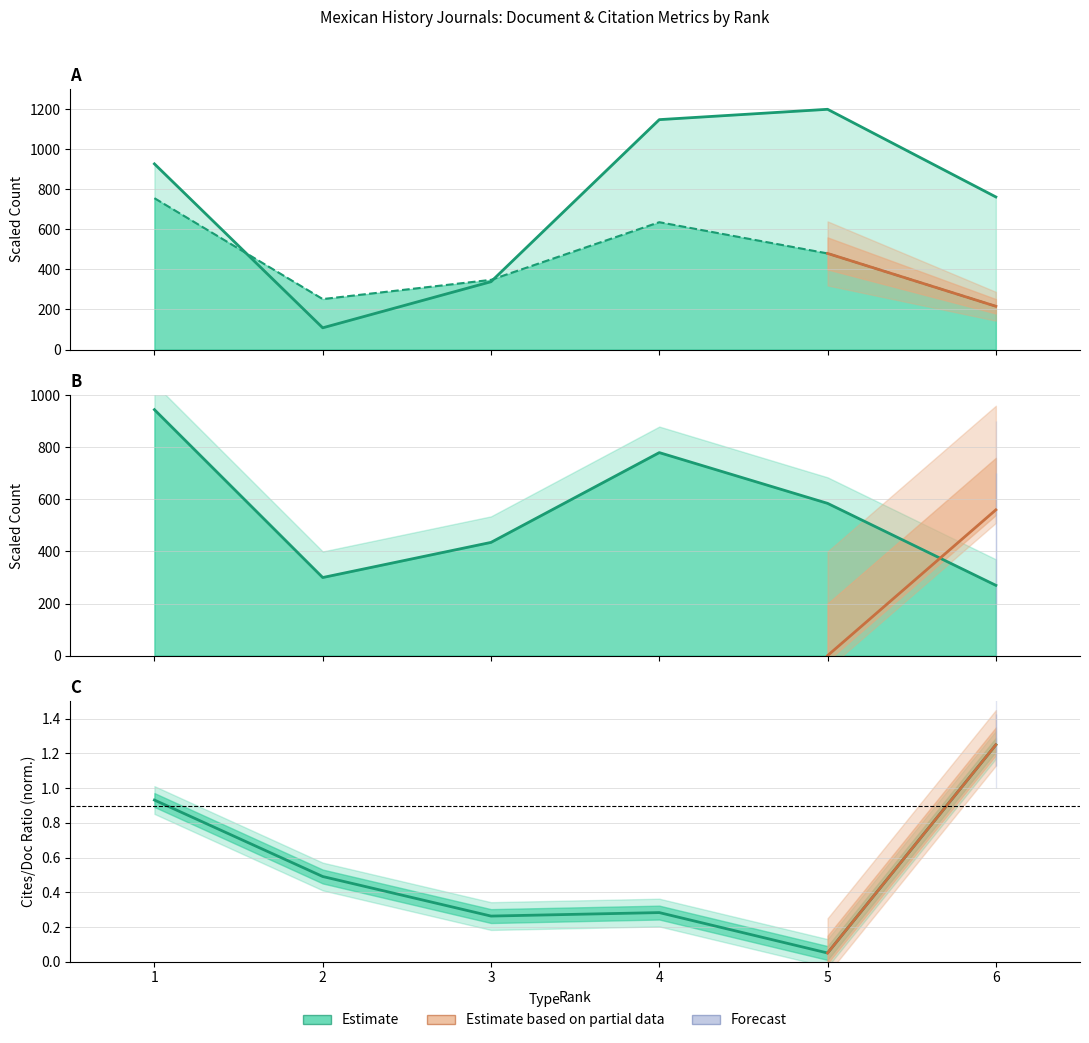

How many interior local peaks does the Total Docs. (3years) series have?

1